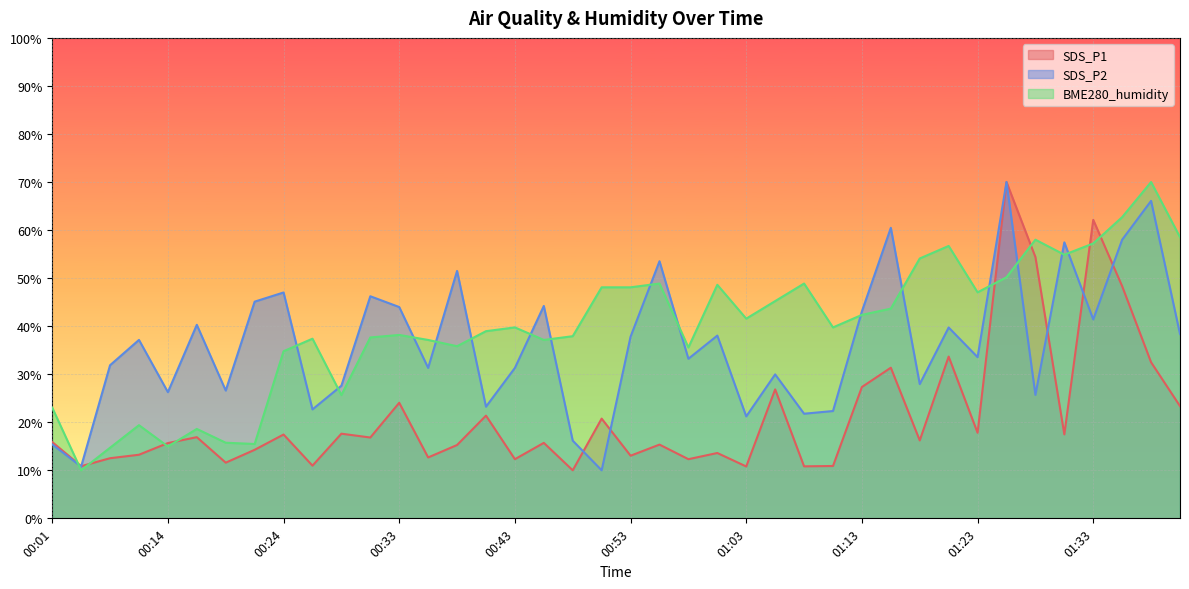

What is the label of the 6th point from the left?

00:16